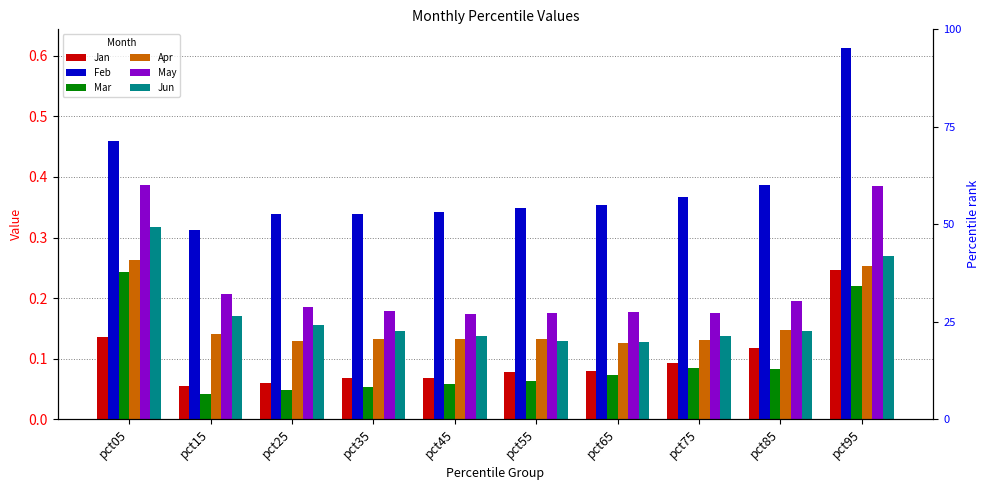

Reading left to right, extract all data points from this chart.

Jan: pct05=0.1	pct15=0.1	pct25=0.1	pct35=0.1	pct45=0.1	pct55=0.1	pct65=0.1	pct75=0.1	pct85=0.1	pct95=0.2
Feb: pct05=0.5	pct15=0.3	pct25=0.3	pct35=0.3	pct45=0.3	pct55=0.3	pct65=0.4	pct75=0.4	pct85=0.4	pct95=0.6
Mar: pct05=0.2	pct15=0.0	pct25=0.0	pct35=0.1	pct45=0.1	pct55=0.1	pct65=0.1	pct75=0.1	pct85=0.1	pct95=0.2
Apr: pct05=0.3	pct15=0.1	pct25=0.1	pct35=0.1	pct45=0.1	pct55=0.1	pct65=0.1	pct75=0.1	pct85=0.1	pct95=0.3
May: pct05=0.4	pct15=0.2	pct25=0.2	pct35=0.2	pct45=0.2	pct55=0.2	pct65=0.2	pct75=0.2	pct85=0.2	pct95=0.4
Jun: pct05=0.3	pct15=0.2	pct25=0.2	pct35=0.1	pct45=0.1	pct55=0.1	pct65=0.1	pct75=0.1	pct85=0.1	pct95=0.3